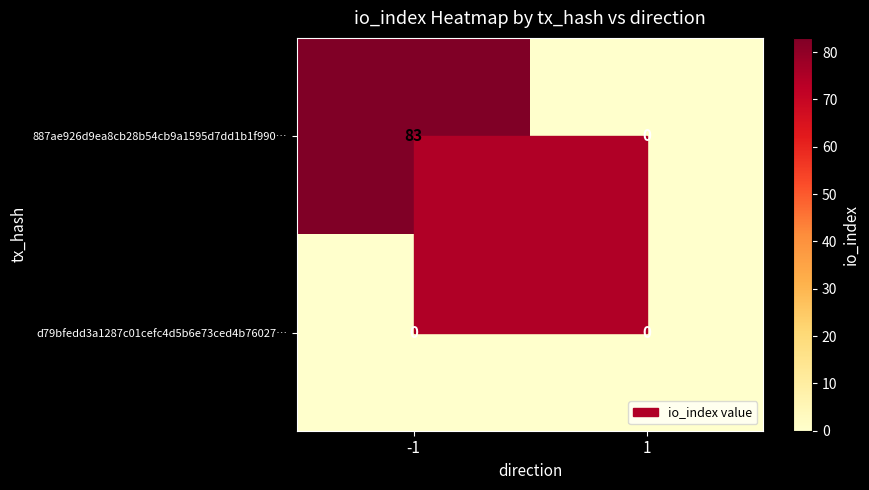

Between -1 and 1, which series saw the biggest shift?

887ae926d9ea8cb28b54cb9a1595d7dd1b1f990…